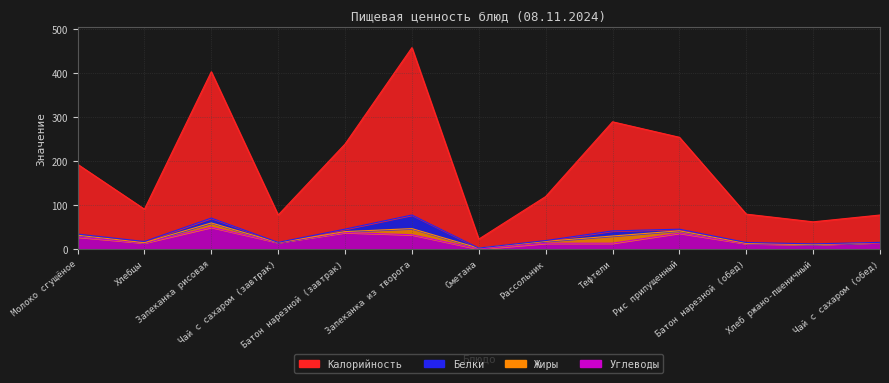

What is the minimum value for Калорийность?

22.9